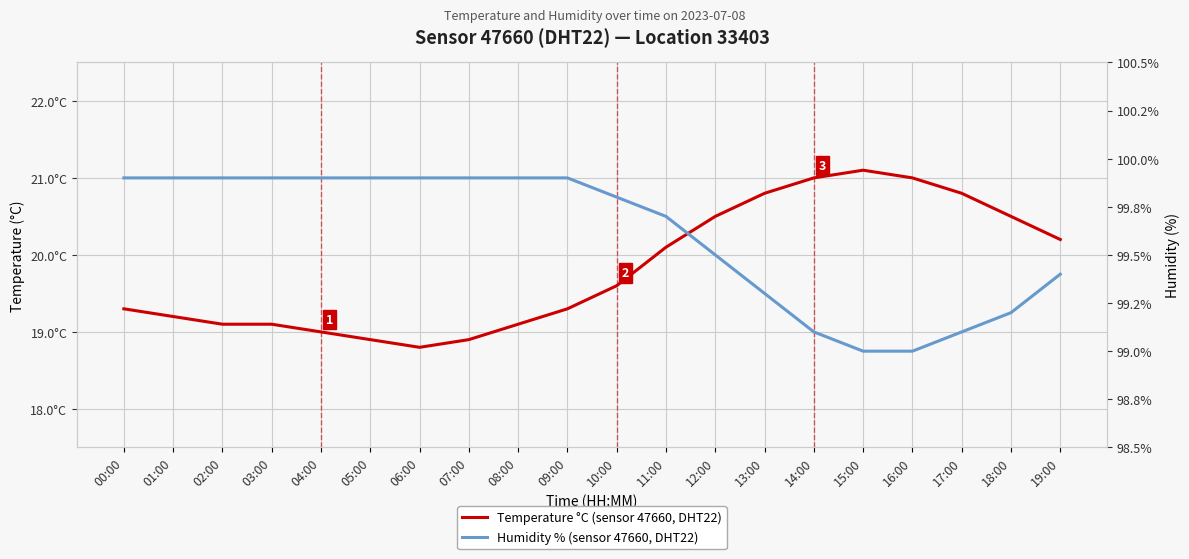

How many lines are shown in the chart?

2